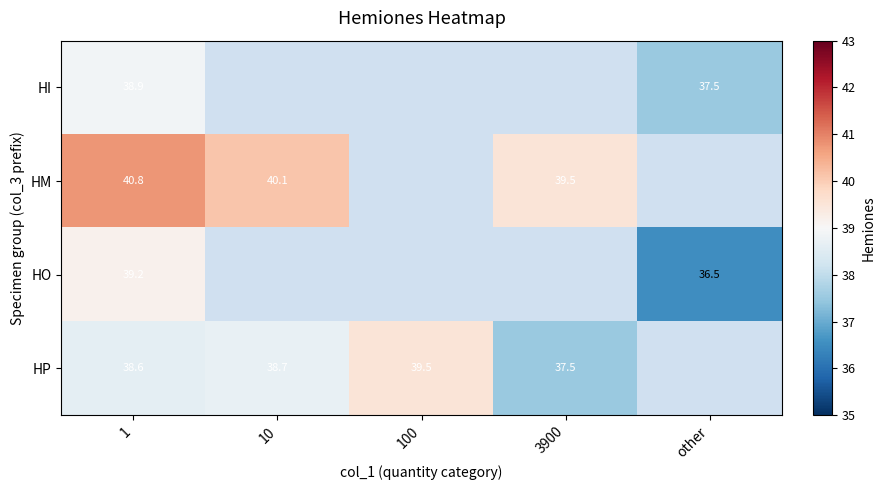

At how many categories does at least one series exceed 37?

5